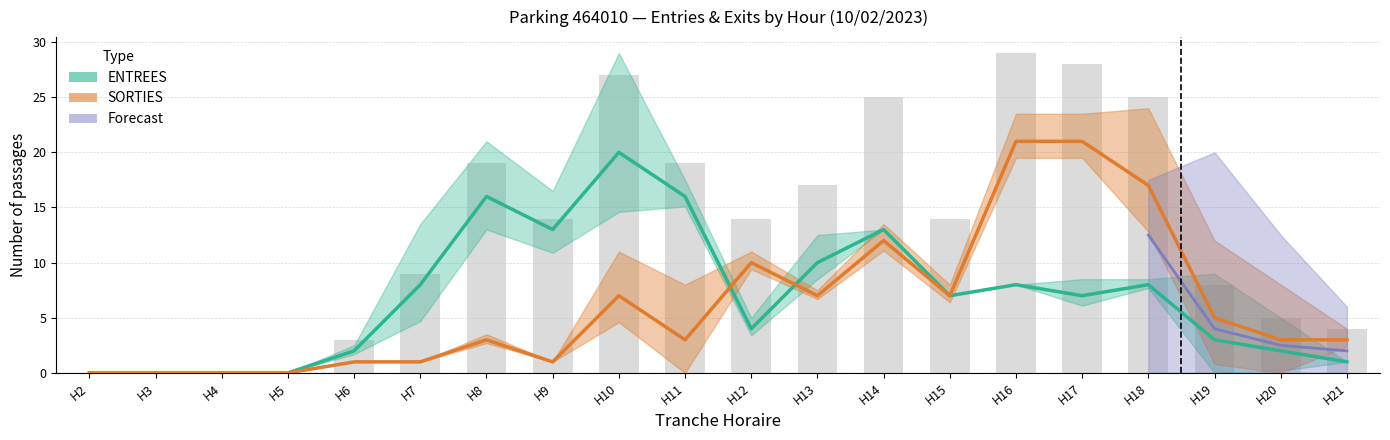

Which category has the lowest value in the SORTIES_NB_HORAIRE series?

2